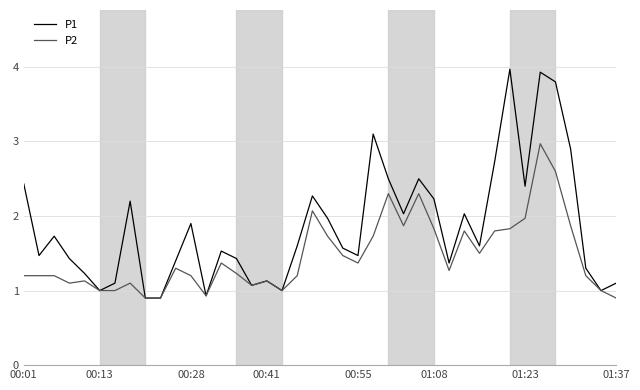

Which series has the widest spread of values?

P1